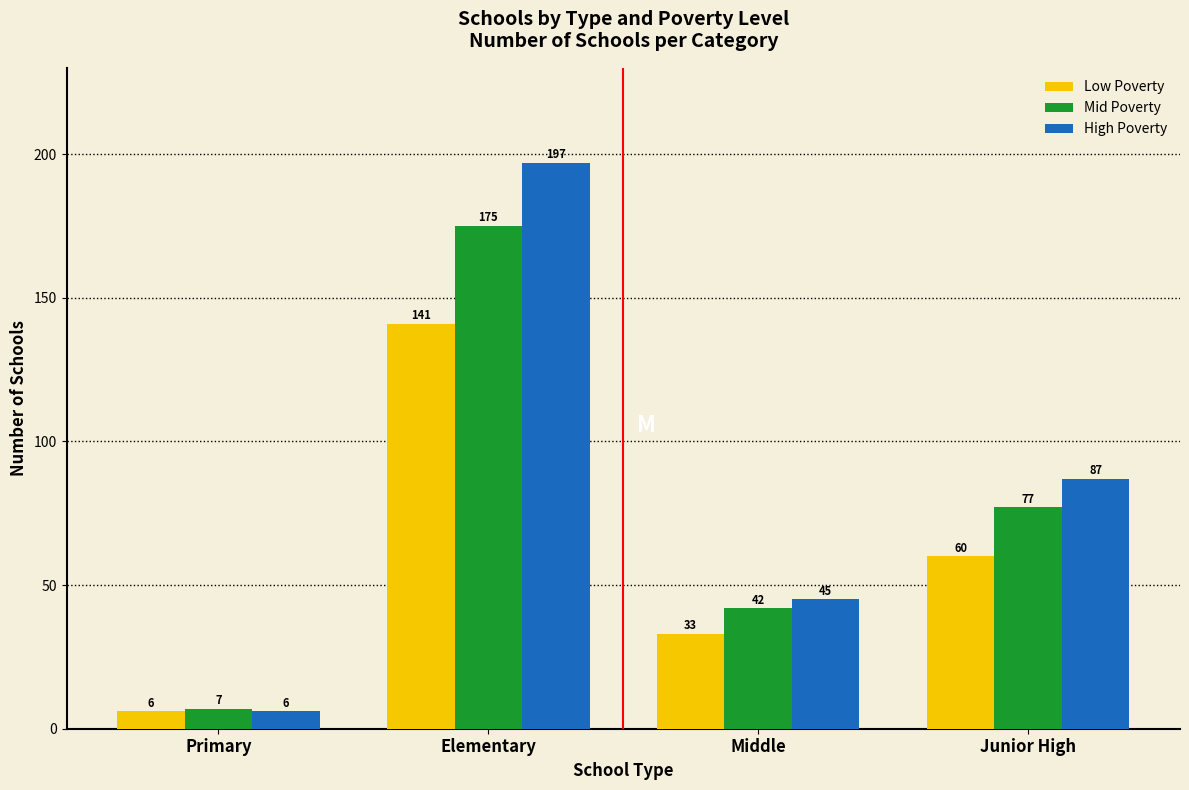

Reading right to left, what are all the values shown in this chart?

Low Poverty: 60	33	141	6
Mid Poverty: 77	42	175	7
High Poverty: 87	45	197	6